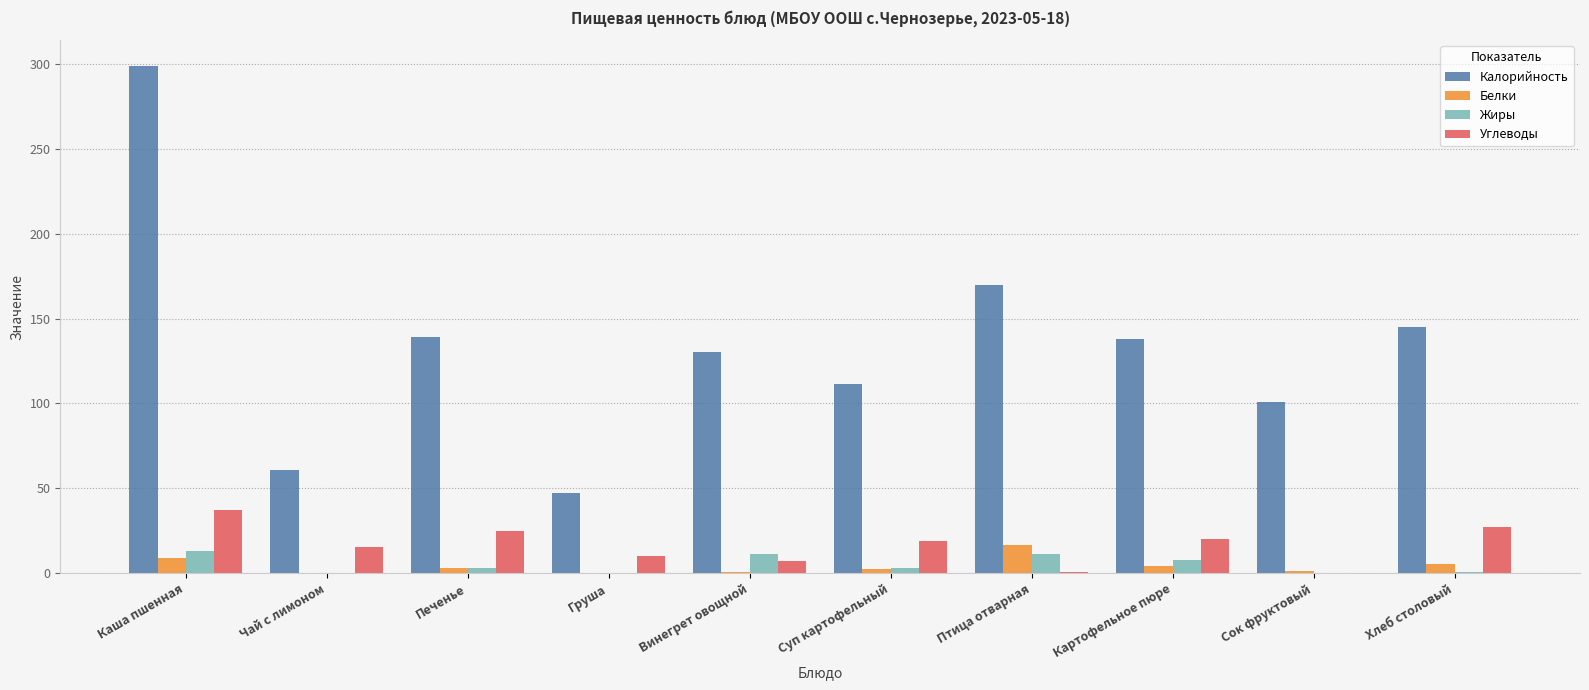

Which category has the highest value across all series?

Каша пшенная